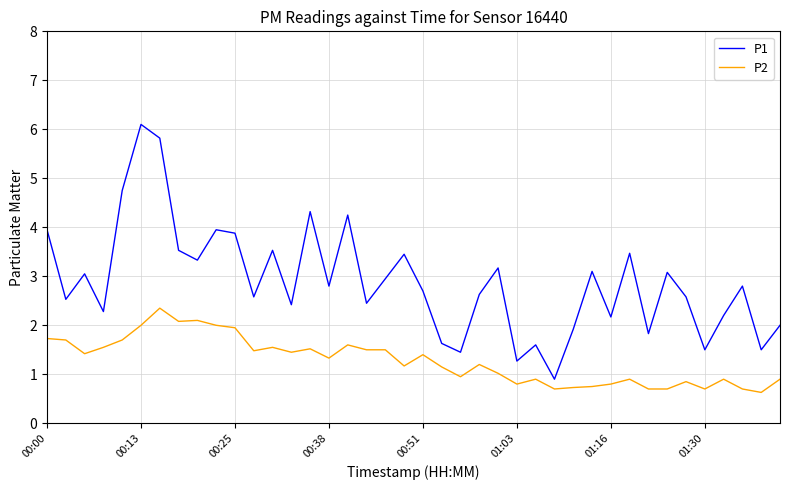

How many series are shown in this chart?

2